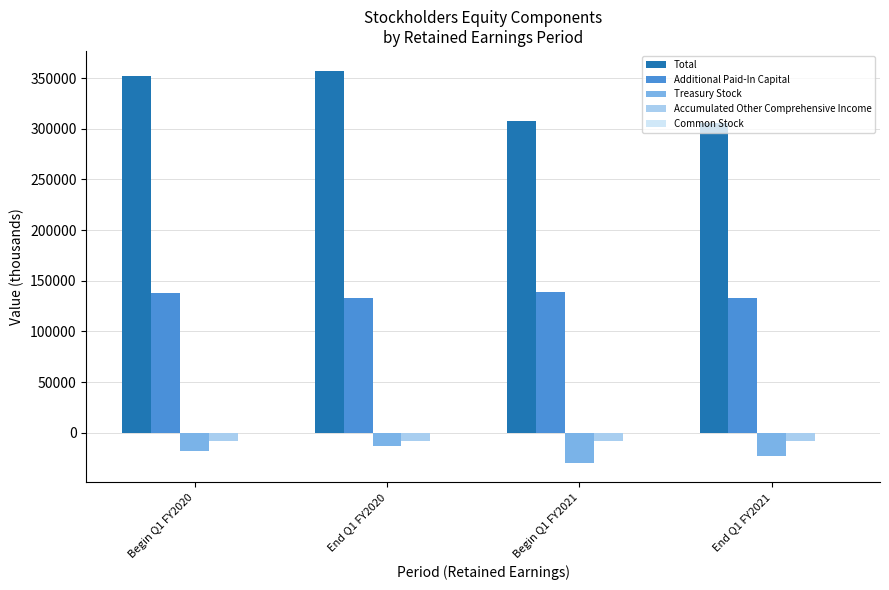

What is the spread (max minus min) of values at End Q1 FY2021?

328362